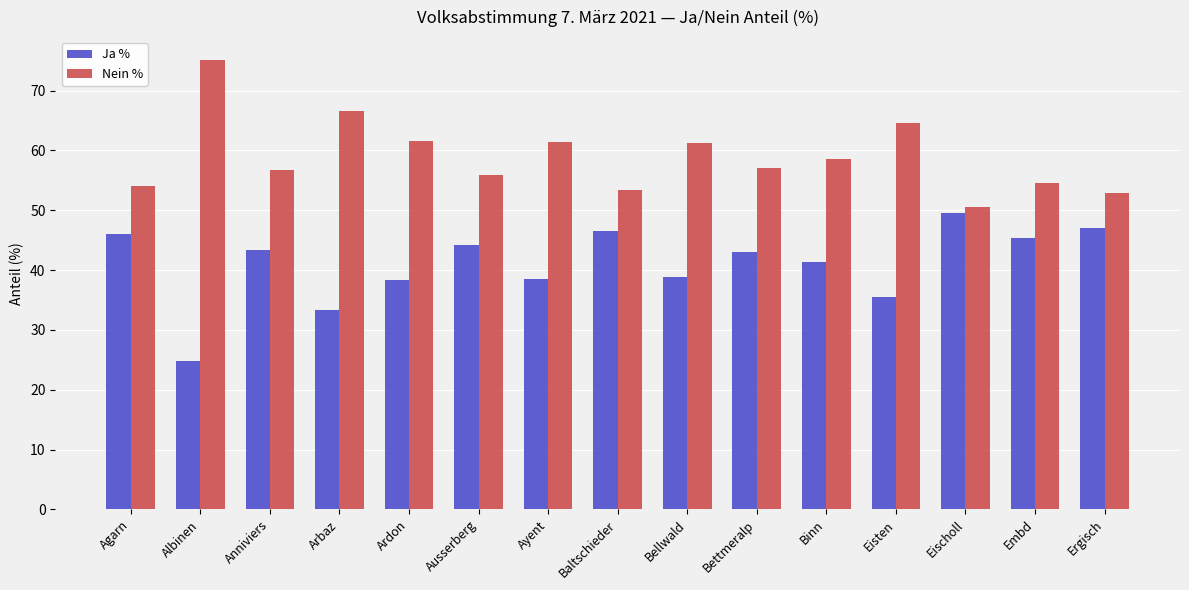

What is the difference between the maximum and minimum values in the Nein % series?

24.7